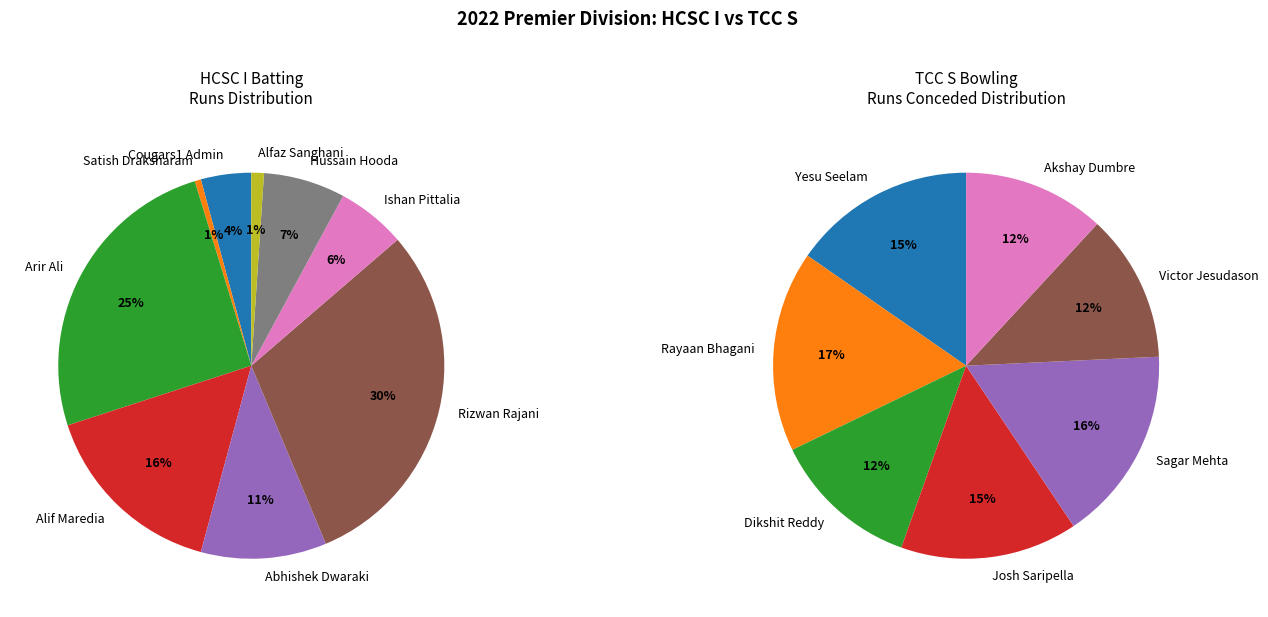

Is it true that Yesu Seelam is 8% of the pie?

False